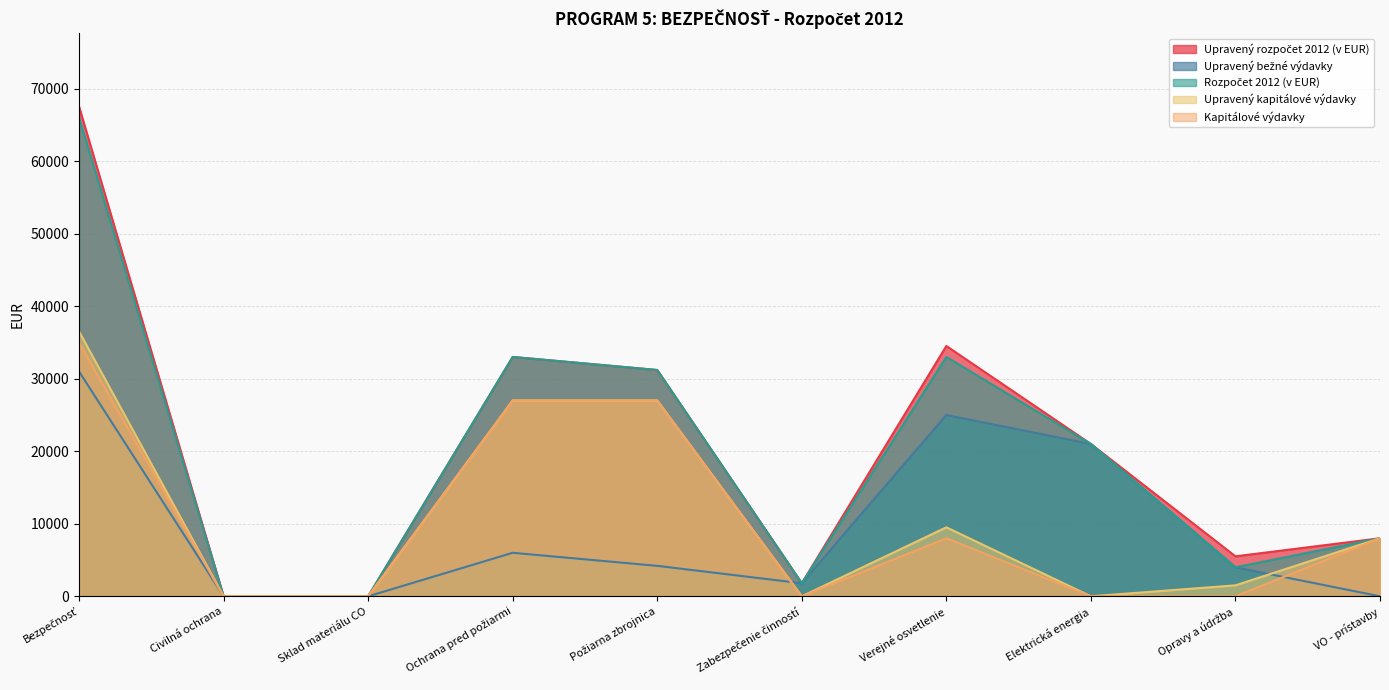

Reading left to right, list all the values displayed in this chart.

Upravený rozpočet 2012 (v EUR): 67513	0	0	33000	31200	1800	34513	21000	5513	8000
Upravený bežné výdavky: 31000	0	0	6000	4200	1800	25000	21000	4000	0
Rozpočet 2012 (v EUR): 66000	0	0	33000	31200	1800	33000	21000	4000	8000
Upravený kapitálové výdavky: 36513	0	0	27000	27000	0	9513	0	1513	8000
Kapitálové výdavky: 35000	0	0	27000	27000	0	8000	0	0	8000